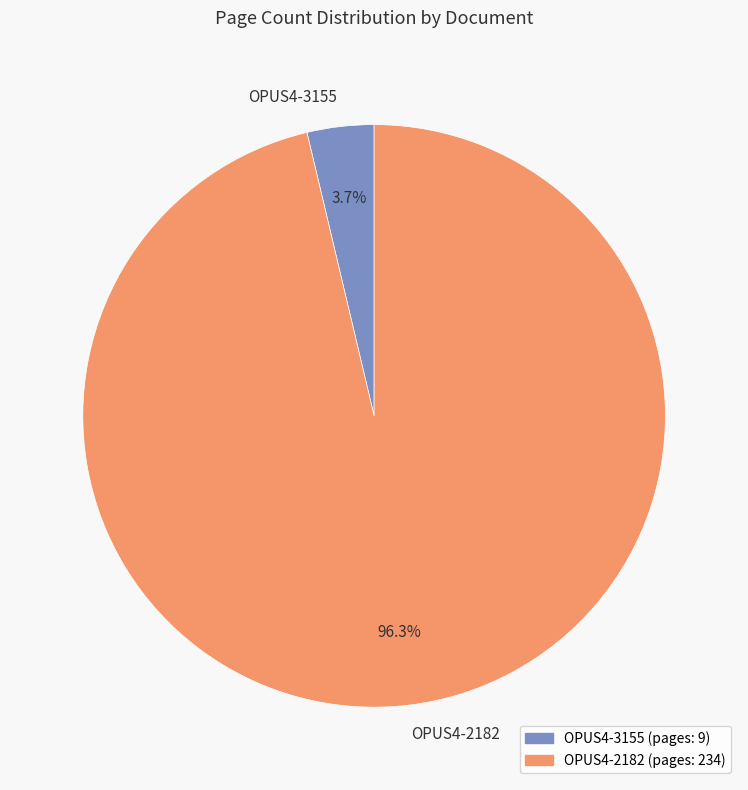

Which category has the smallest portion of the pie?

OPUS4-3155